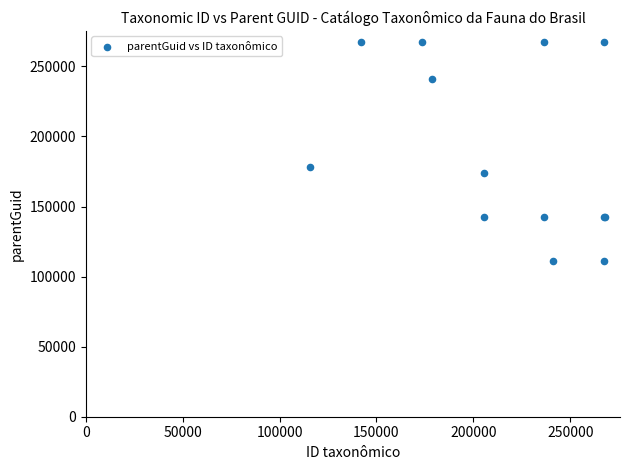

What Y value in the scatter plot is closest to 189360?

178494